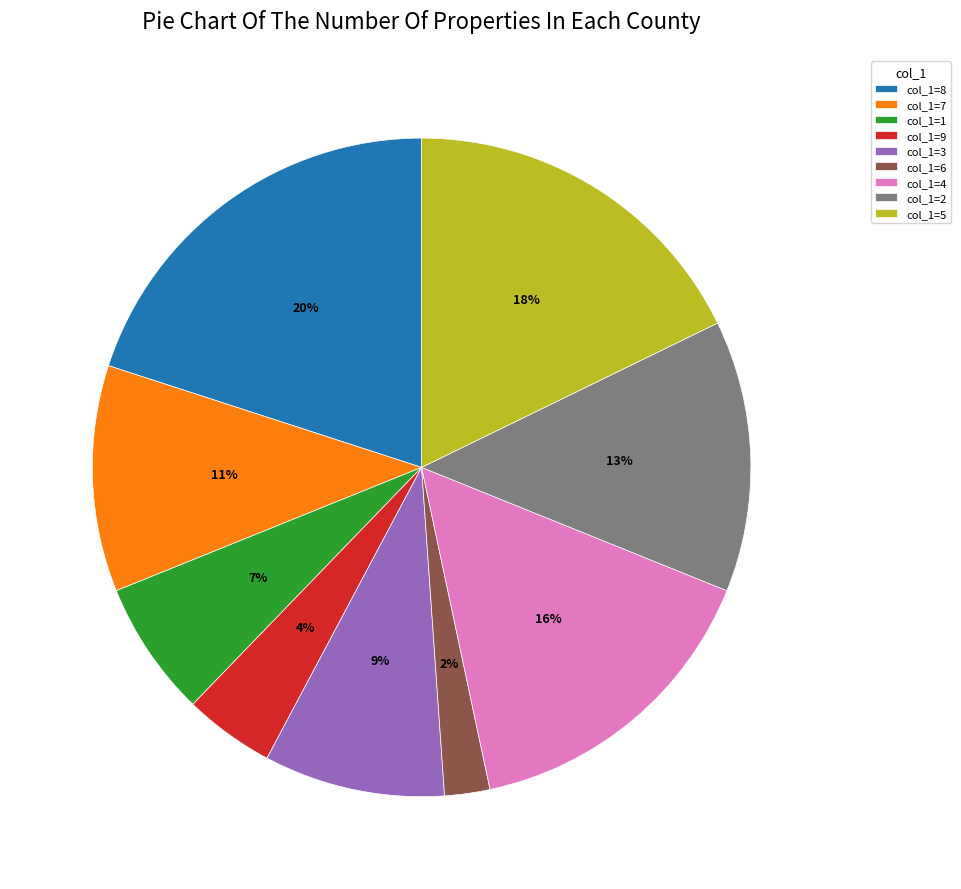

To the nearest percent, what portion does col_1=7 represent?

11%